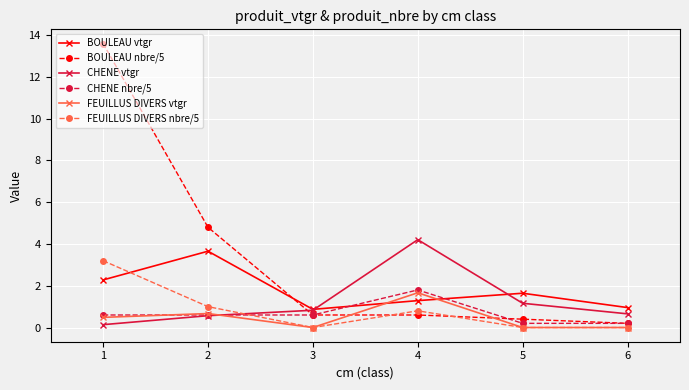

What is the highest value of the CHENE vtgr series?

4.2